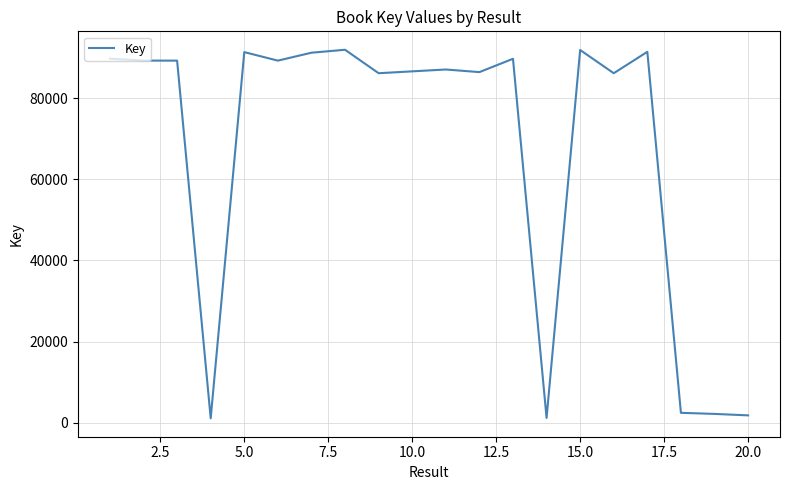

What is the difference between the maximum and minimum values?

90795